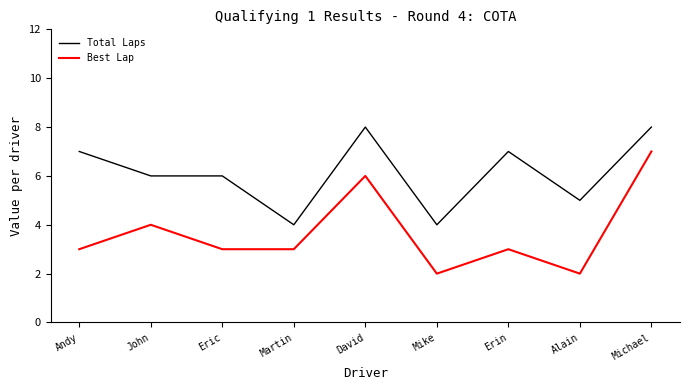

What is the total value across all series at John?

10